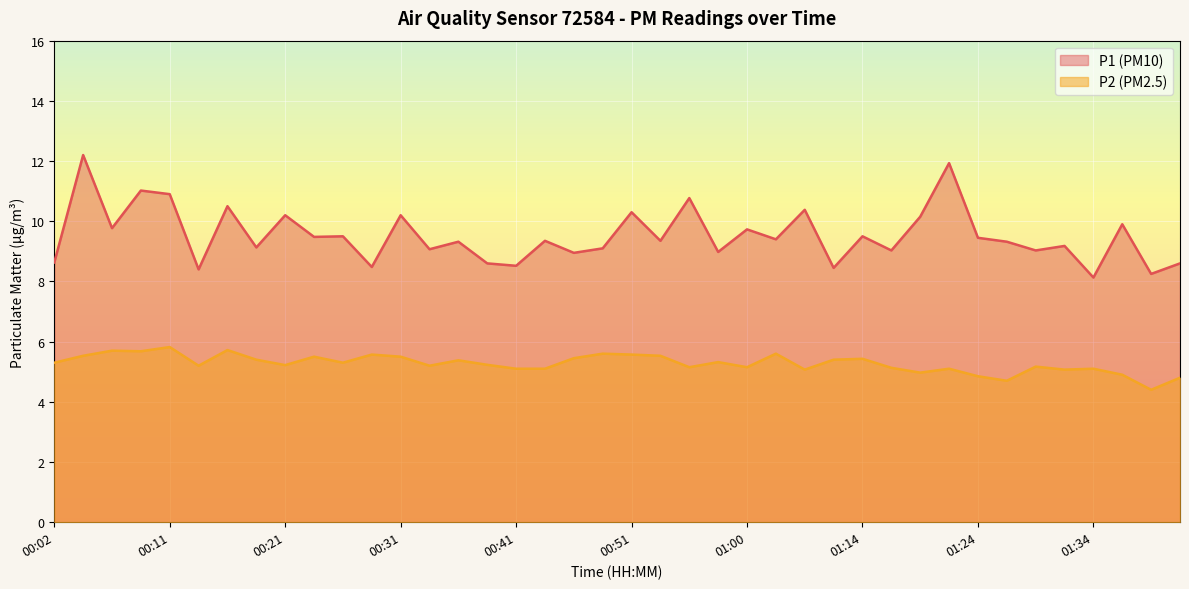

What is the difference between the P2 values at 01:39 and 00:41?

0.7